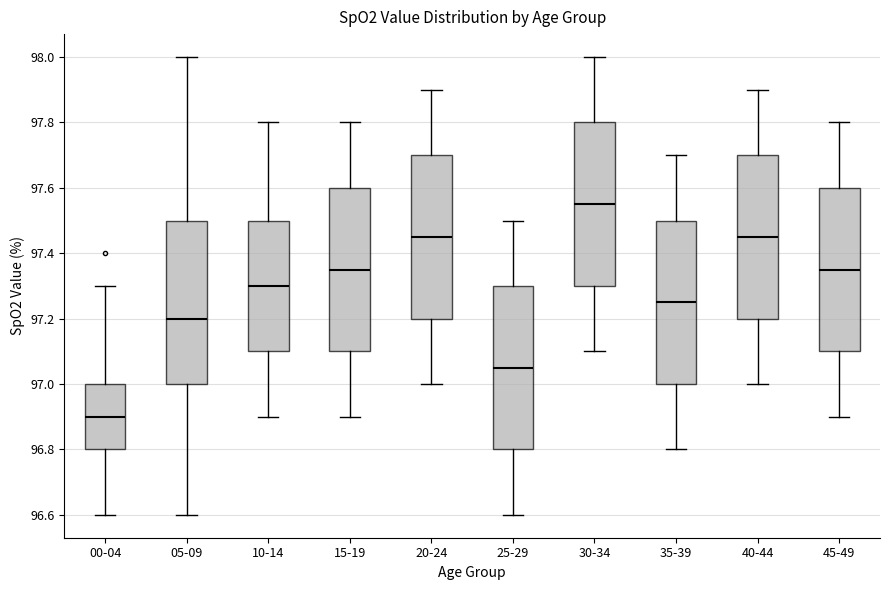

Which box's median line is the highest?

30-34